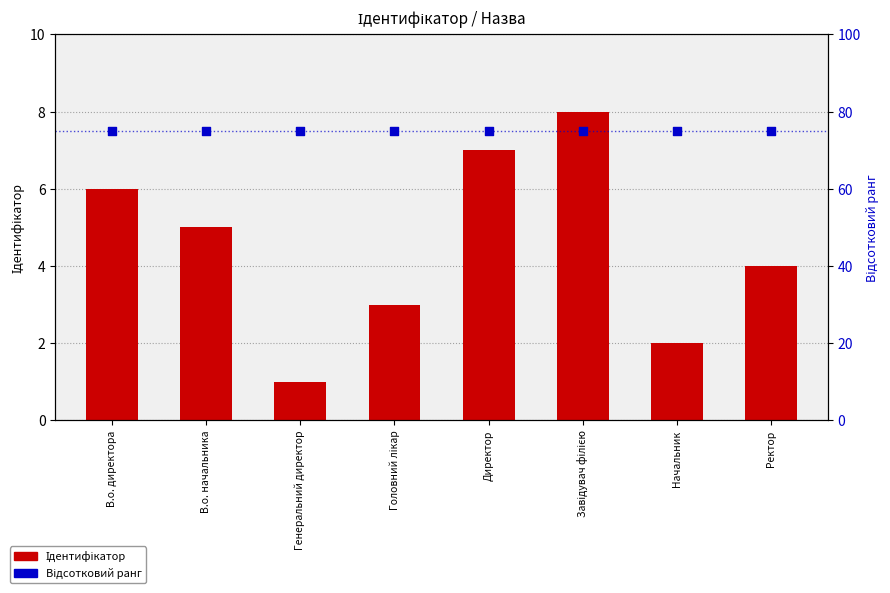

Which series has the largest total across all categories?

Відсотковий ранг